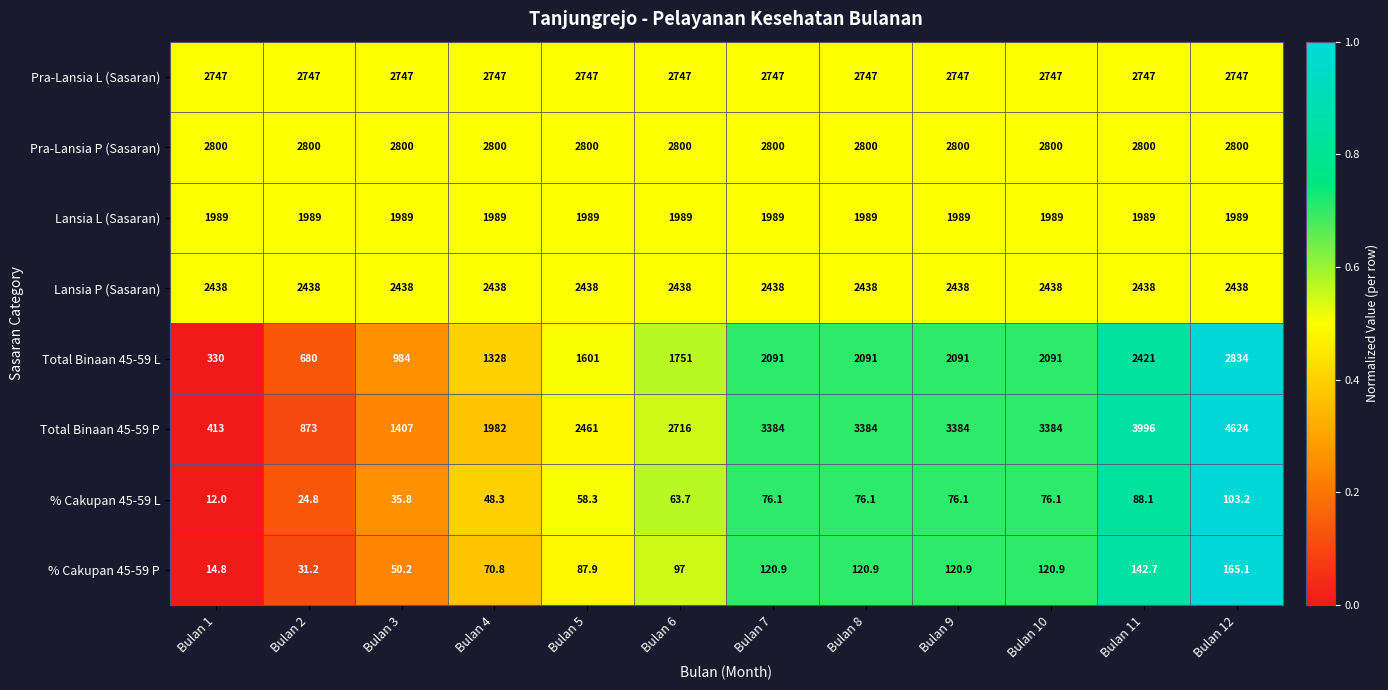

What is the total value across all series at Bulan 10?

15646.0